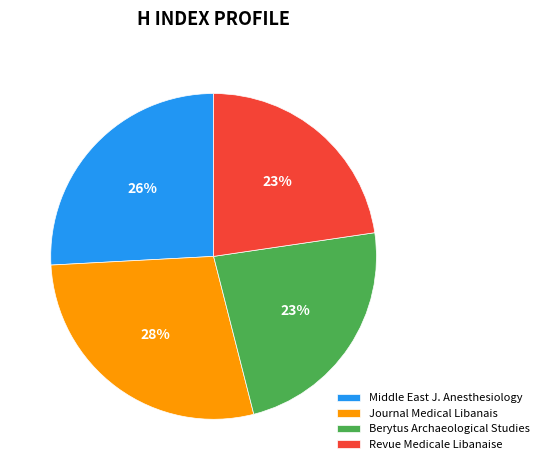

Do Middle East J. Anesthesiology and Revue Medicale Libanaise together represent more than half of the pie?

No